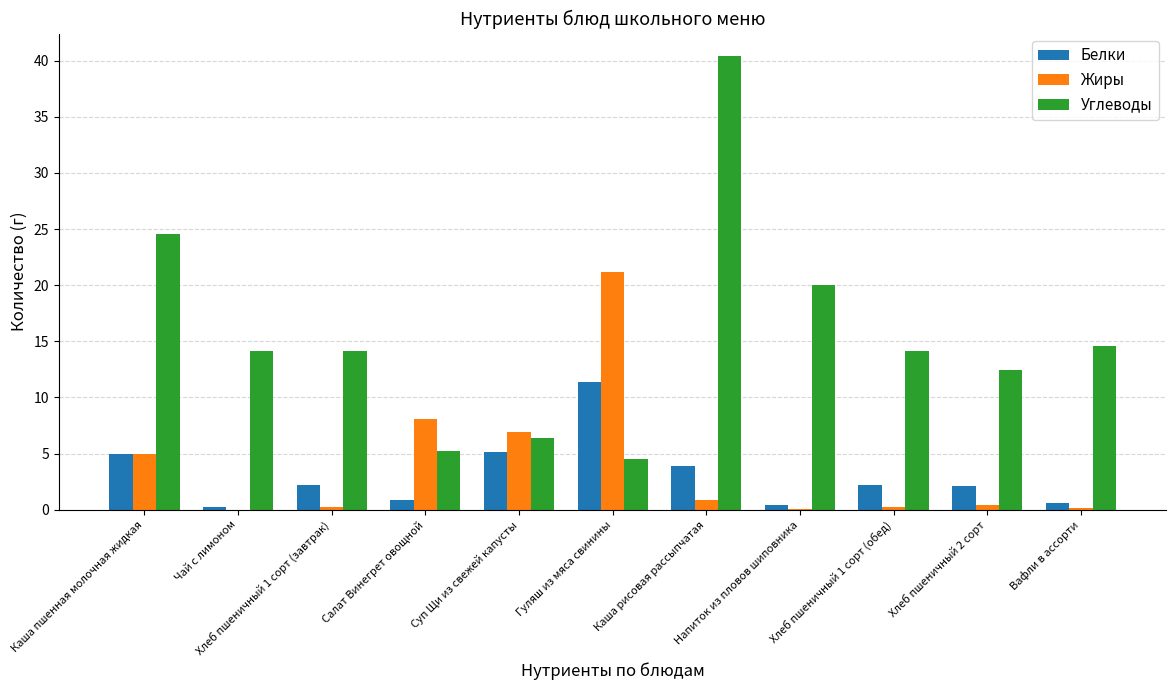

The Углеводы series shows 20.5 at Хлеб пшеничный 2 сорт. True or false?

False